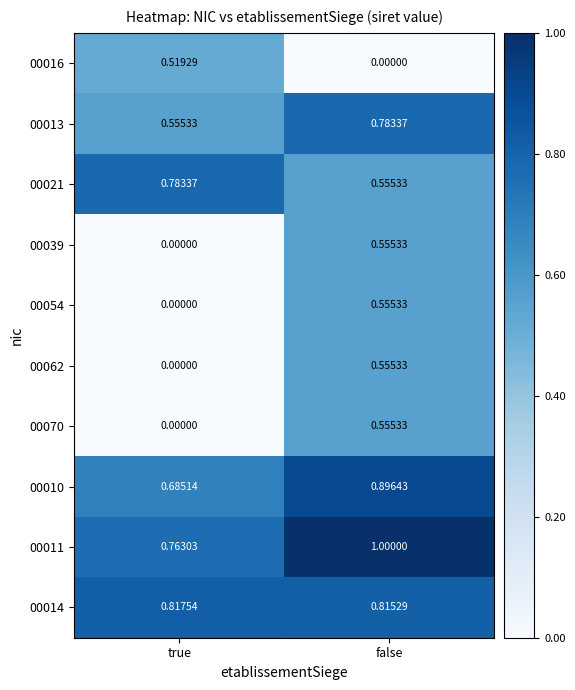

How many data points does each series have?

2